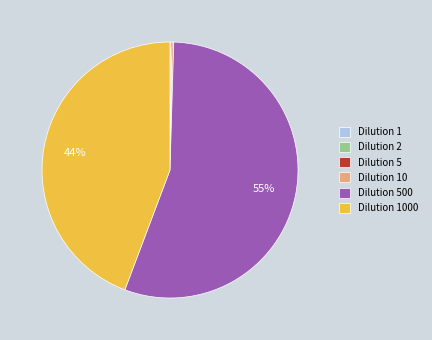

To the nearest percent, what is the average slice percentage?

17%